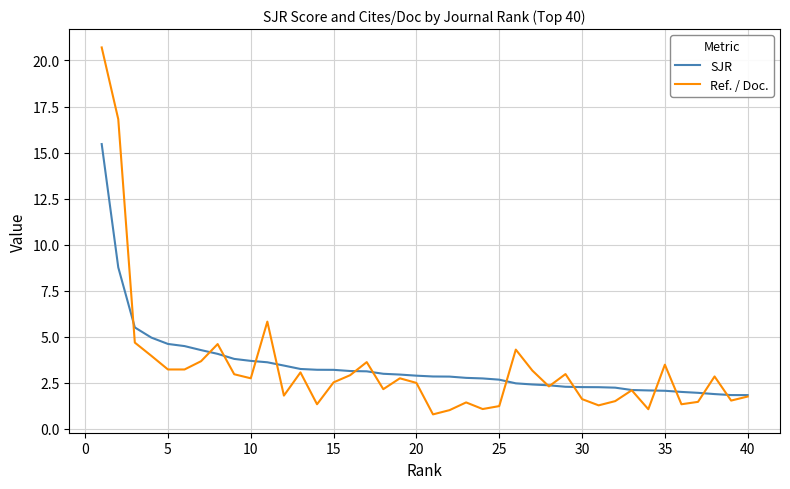

What is the maximum value for SJR?

15.5